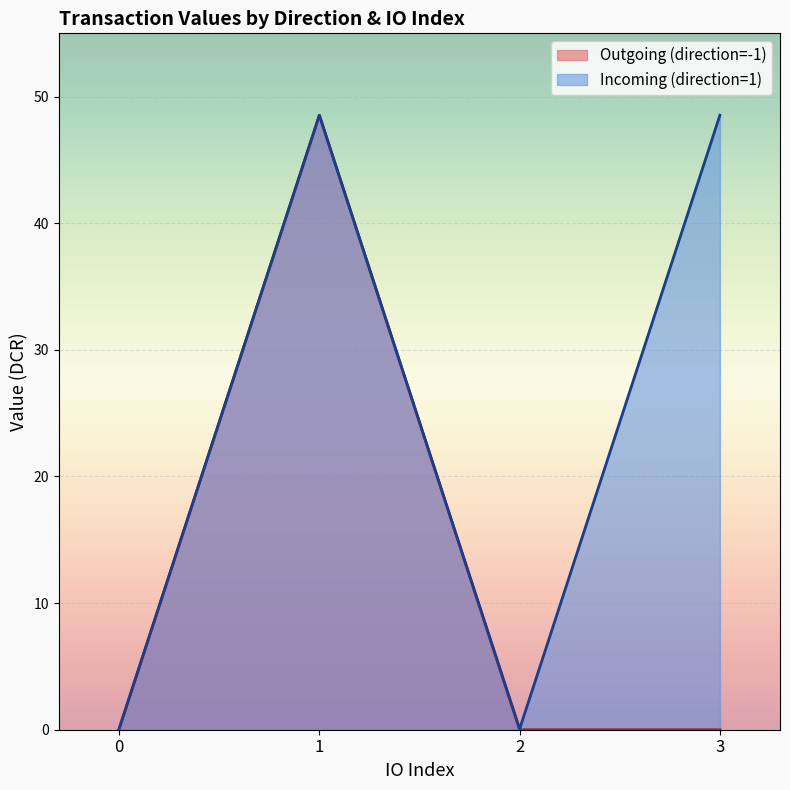

The value of value at -1 is 78.5. True or false?

False